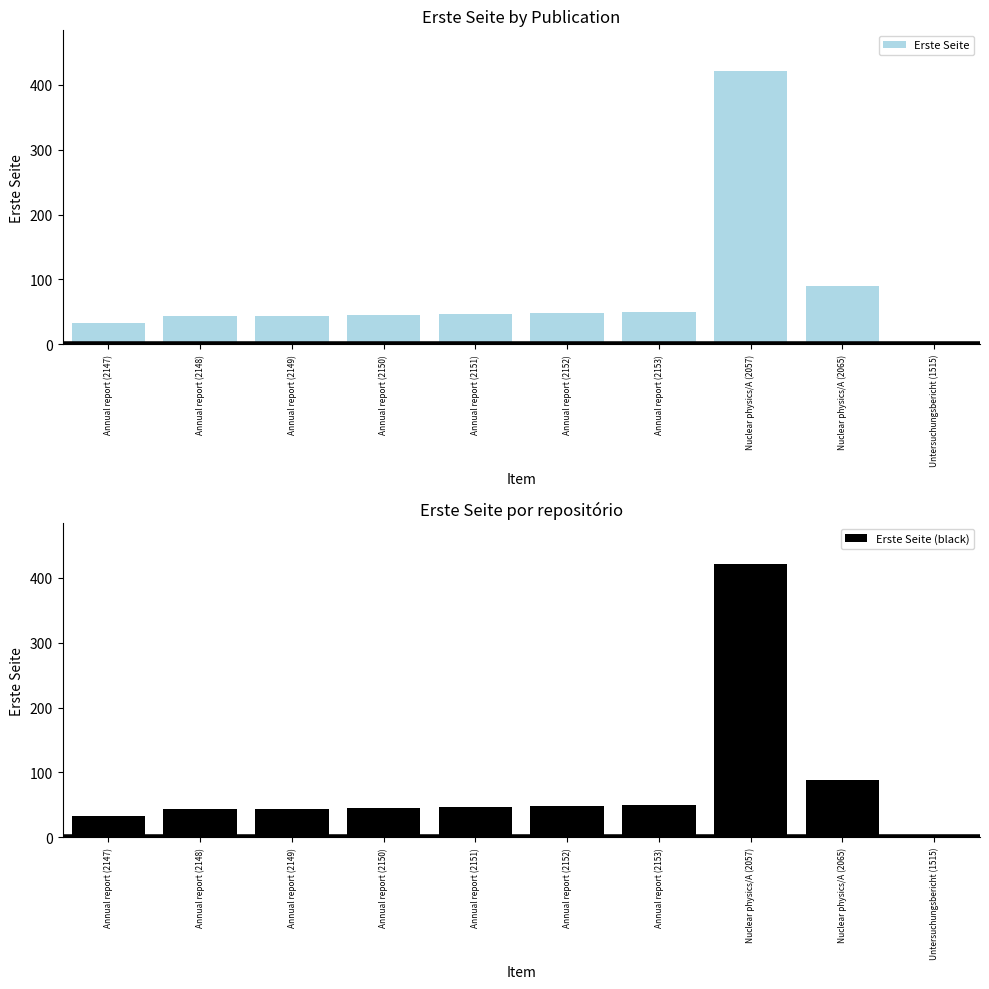

Reading right to left, what are all the values shown in this chart?

Erste Seite: Untersuchungsbericht (1515)=0	Nuclear physics/A (2065)=89	Nuclear physics/A (2057)=421	Annual report (2153)=49	Annual report (2152)=48	Annual report (2151)=46	Annual report (2150)=45	Annual report (2149)=44	Annual report (2148)=44	Annual report (2147)=33
Erste Seite (black): Untersuchungsbericht (1515)=0	Nuclear physics/A (2065)=89	Nuclear physics/A (2057)=421	Annual report (2153)=49	Annual report (2152)=48	Annual report (2151)=46	Annual report (2150)=45	Annual report (2149)=44	Annual report (2148)=44	Annual report (2147)=33